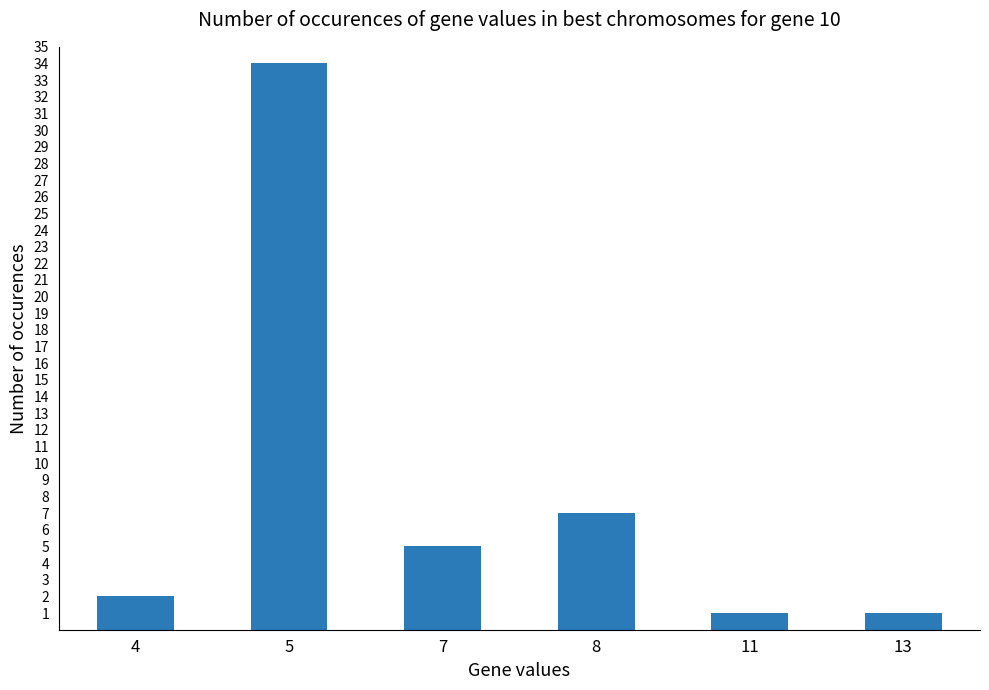

Reading right to left, list all the values displayed in this chart.

13=1	11=1	8=7	7=5	5=34	4=2